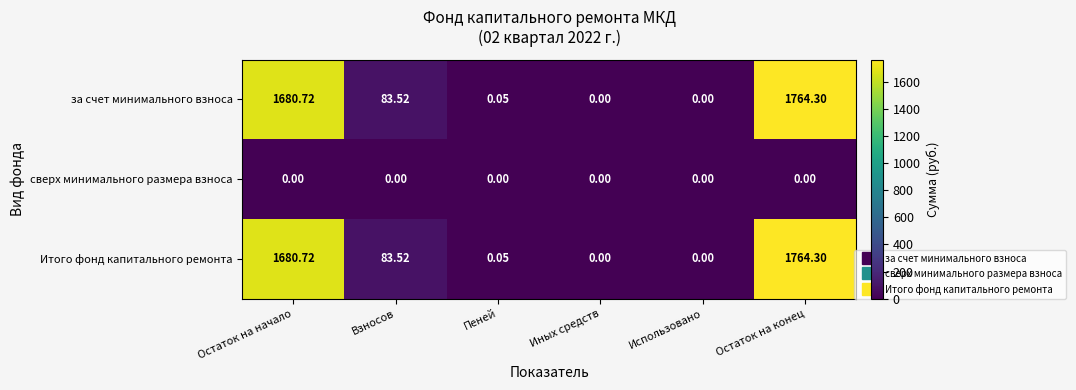

At which category is the sum across all series the highest?

Остаток на конец